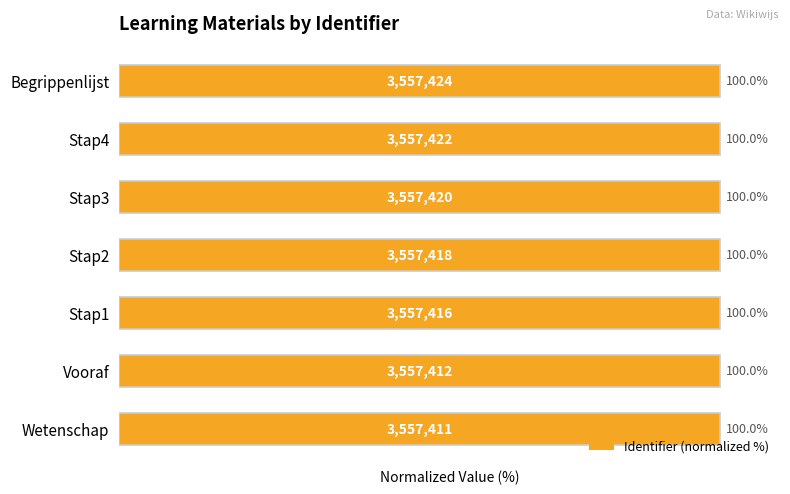

What is the sum of all values?

700.0